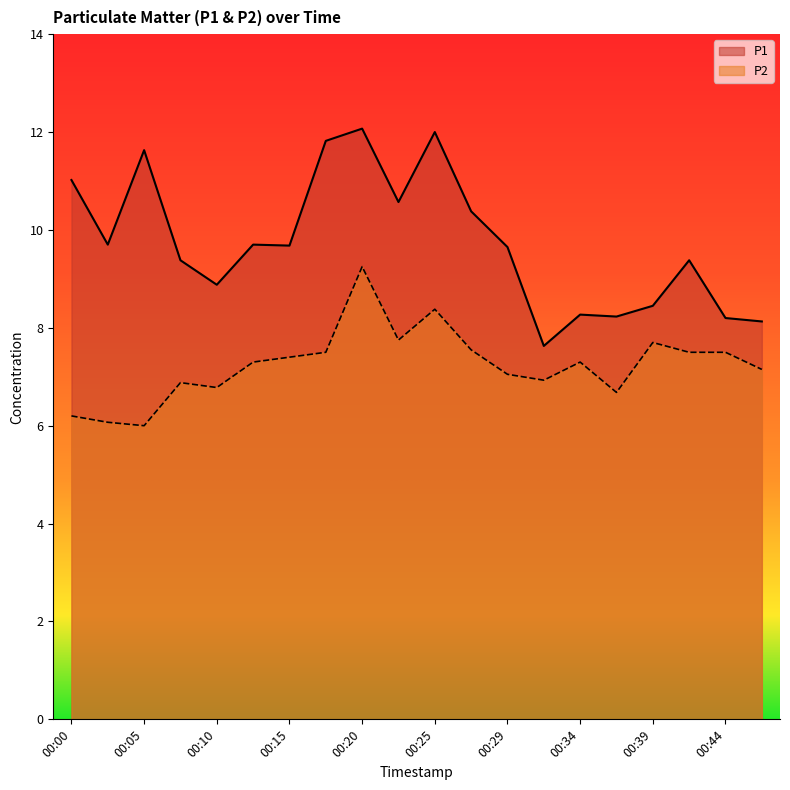

The P1 series shows 8.9 at 00:10. True or false?

True